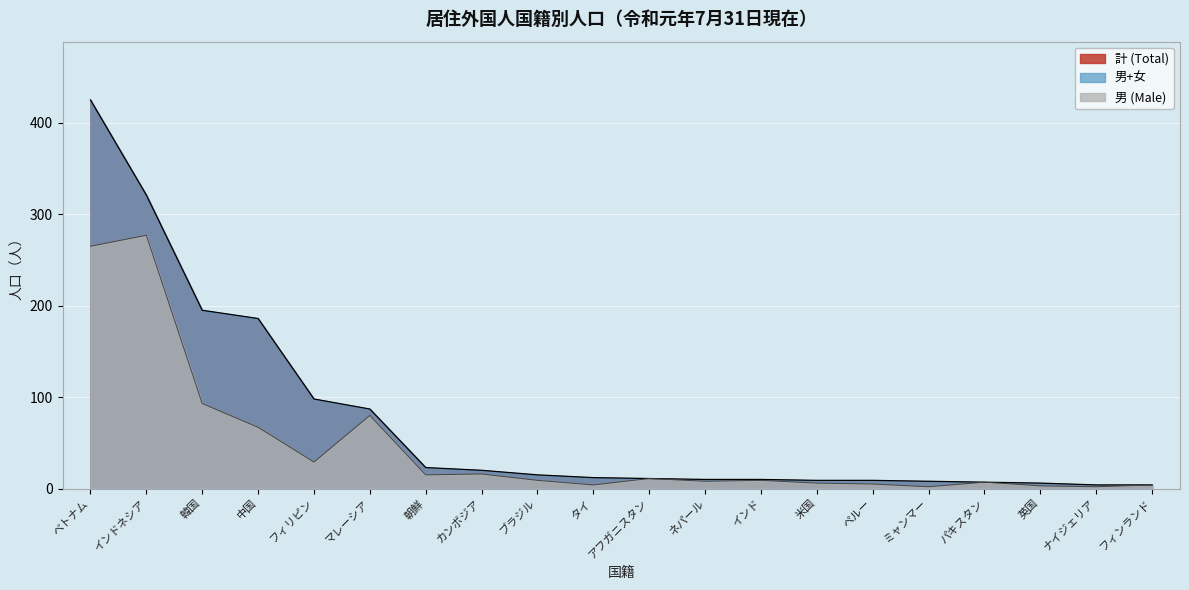

What is the minimum value for 男 (Male)?

2